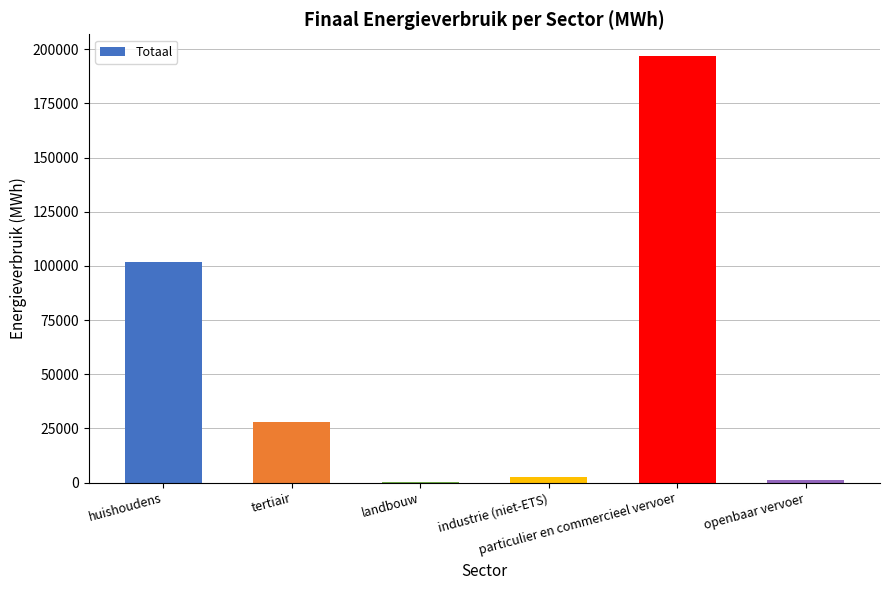

What is the sum of all values?

331386.4